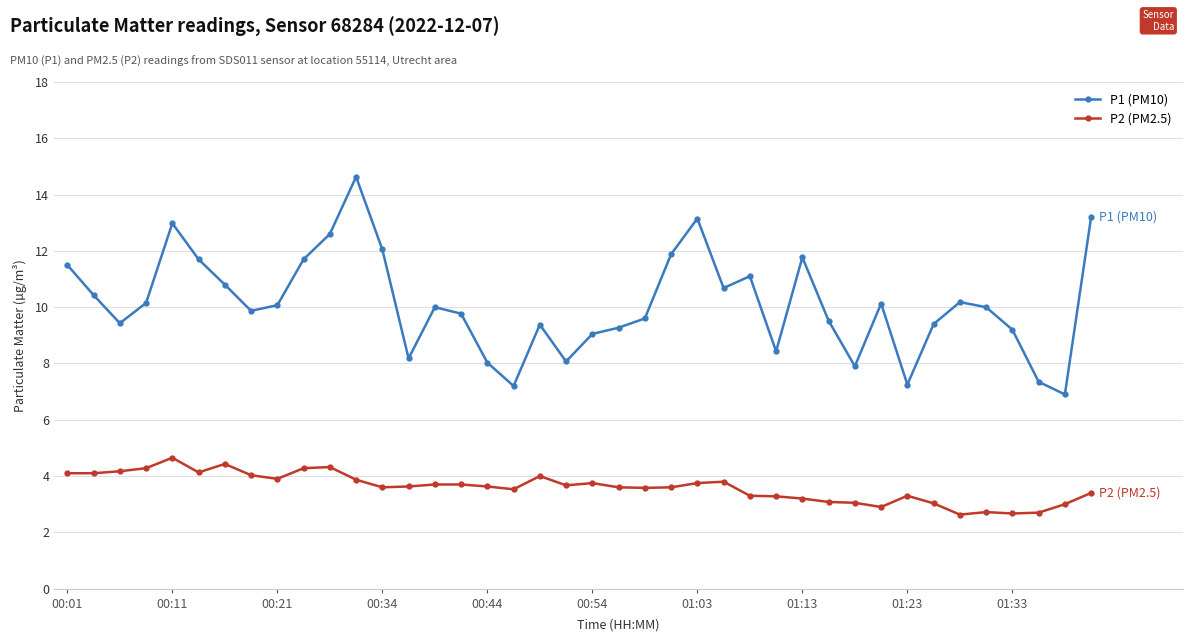

True or false: P1 (PM10) and P2 (PM2.5) cross at least once.

False